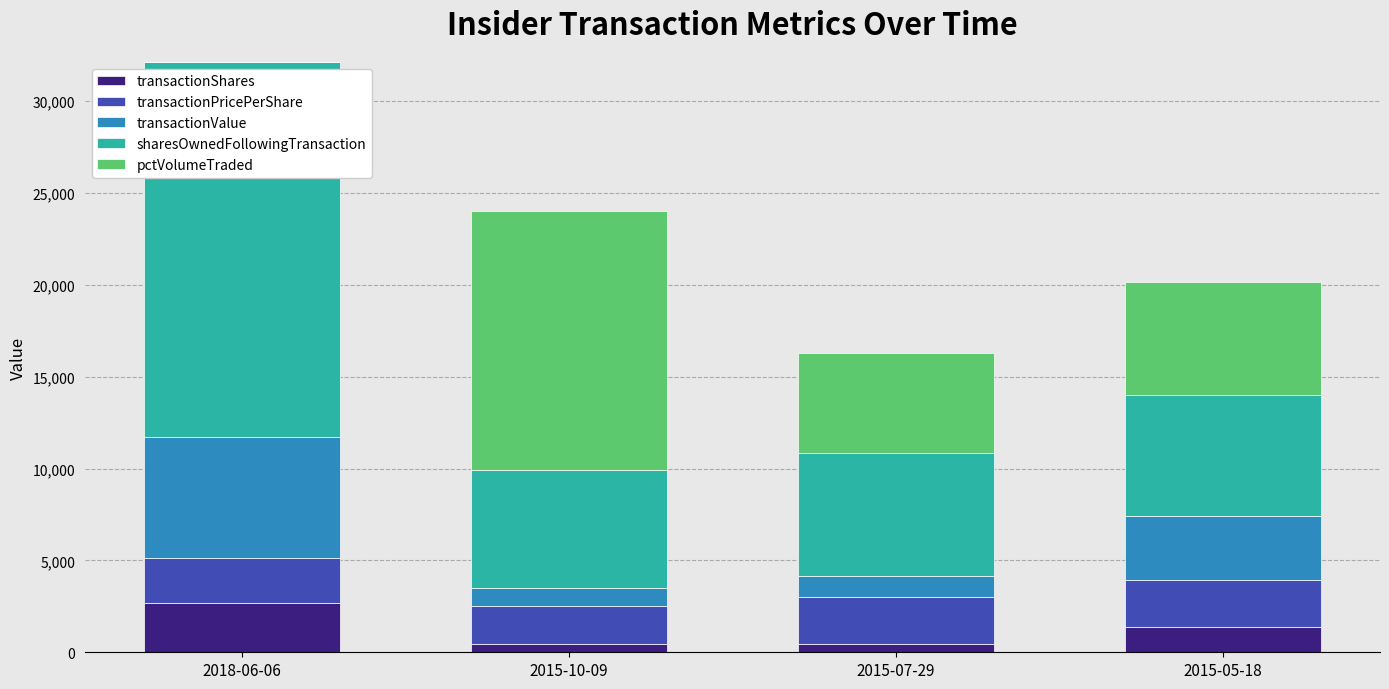

At which label does transactionShares reach its peak?

2018-06-06